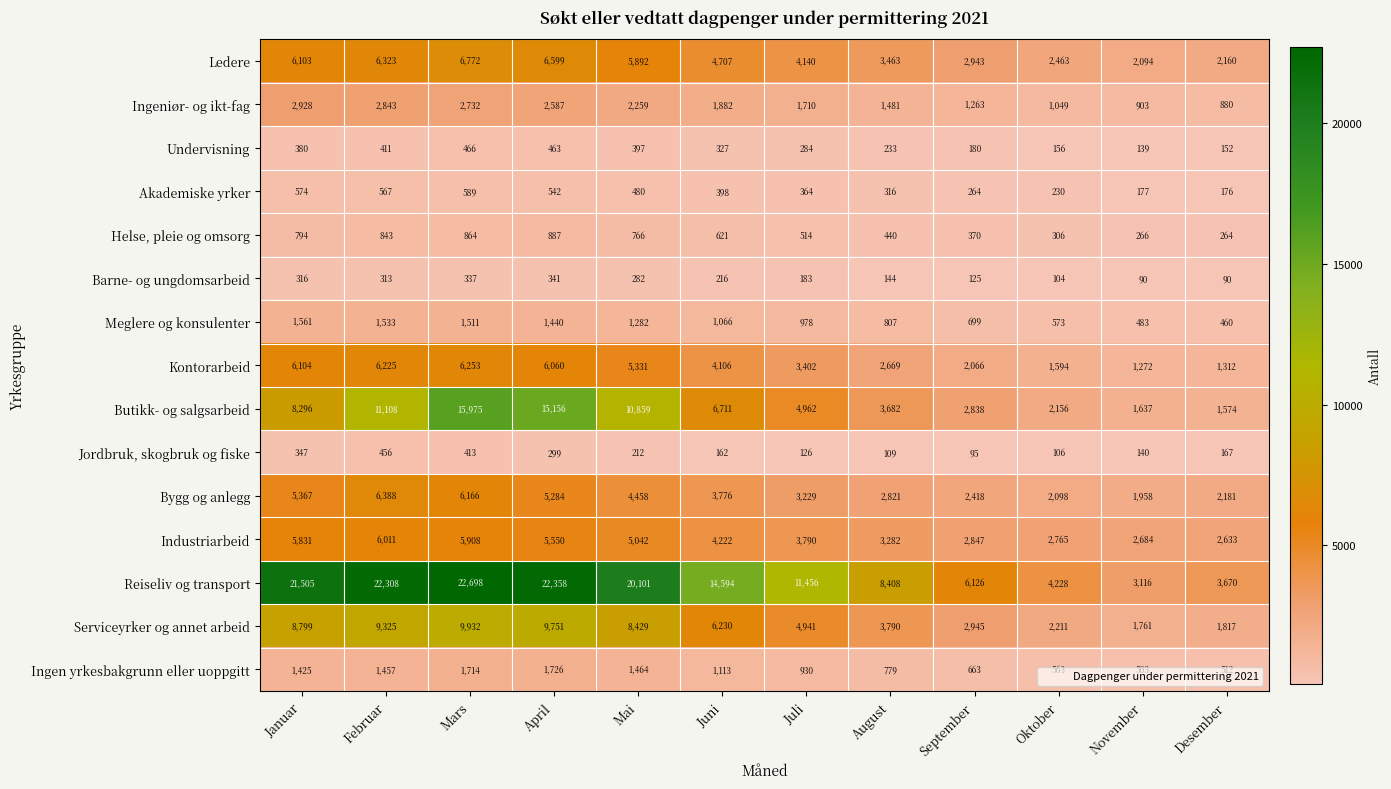

What is the sum of all Serviceyrker og annet arbeid values?

69931